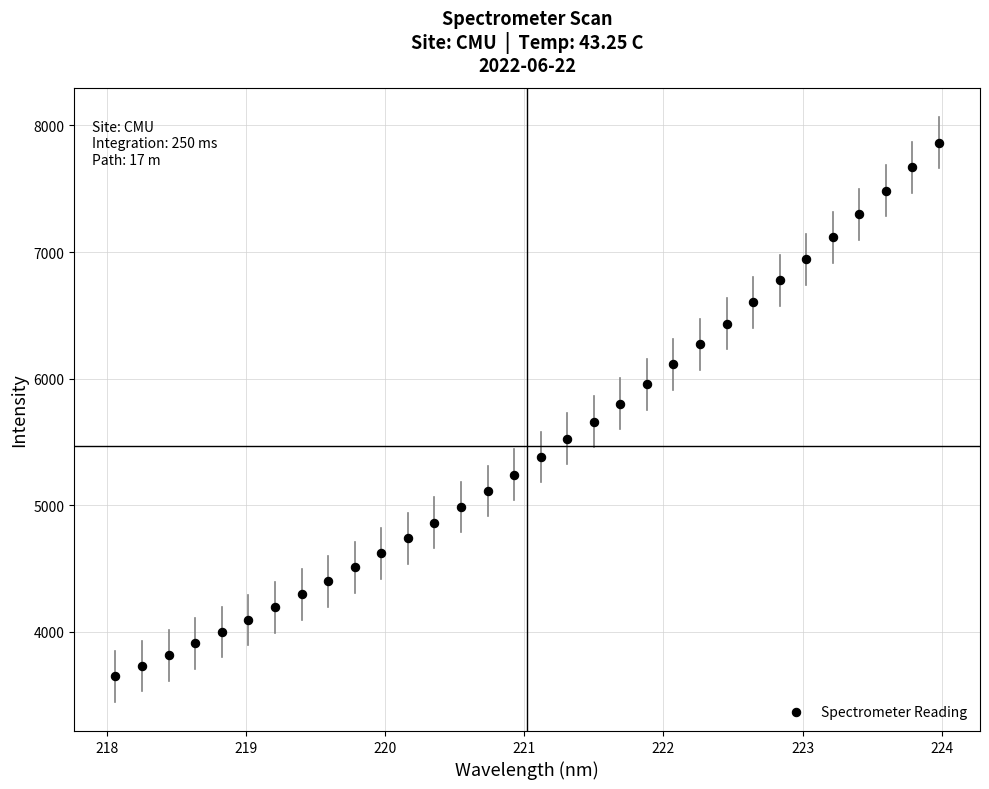

What is the range of Y values (max minus min)?

4216.7